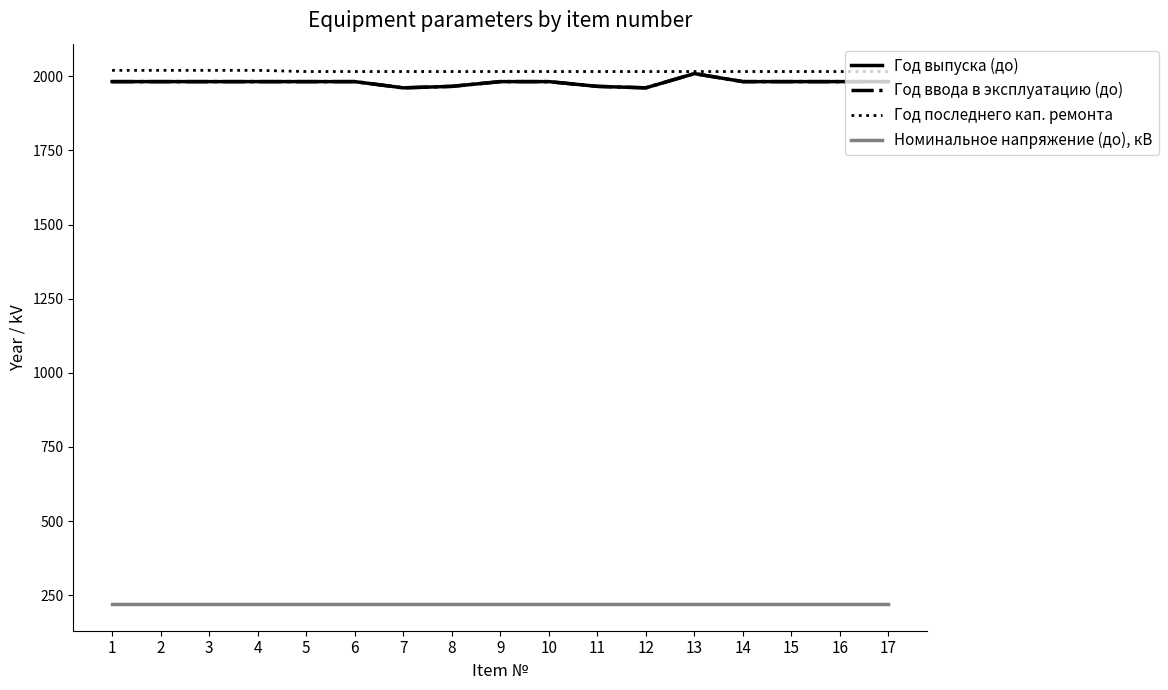

How many lines are shown in the chart?

4